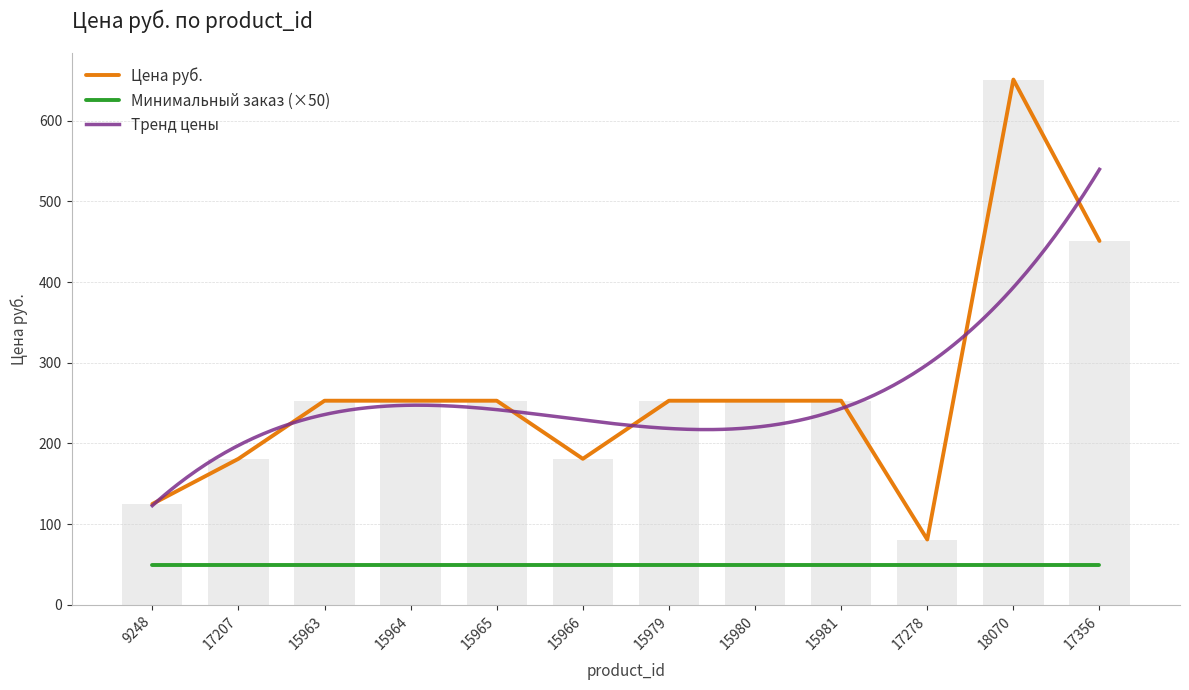

How many data points are above 253?

2